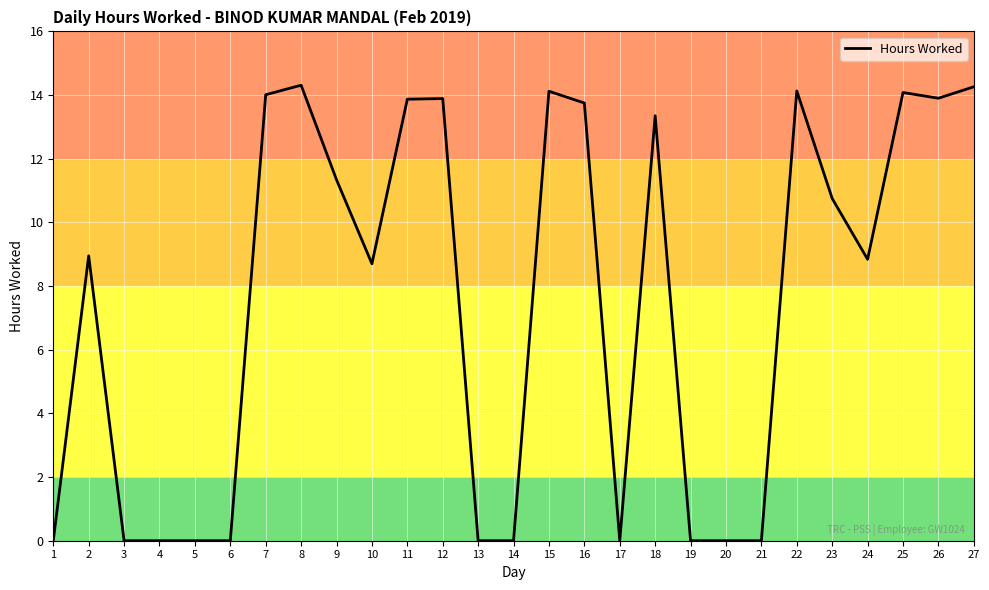

How many lines are shown in the chart?

1